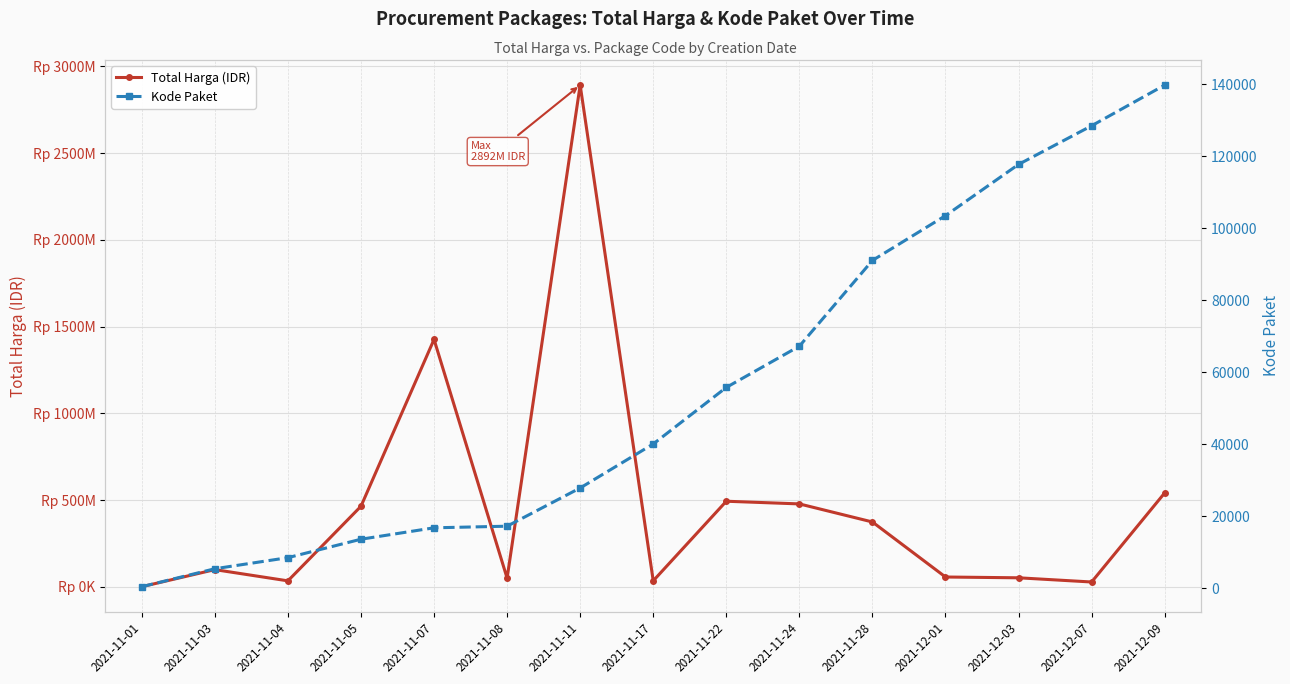

List the series in order of their overall mean, lowest first.

Kode Paket, Total Harga (IDR)